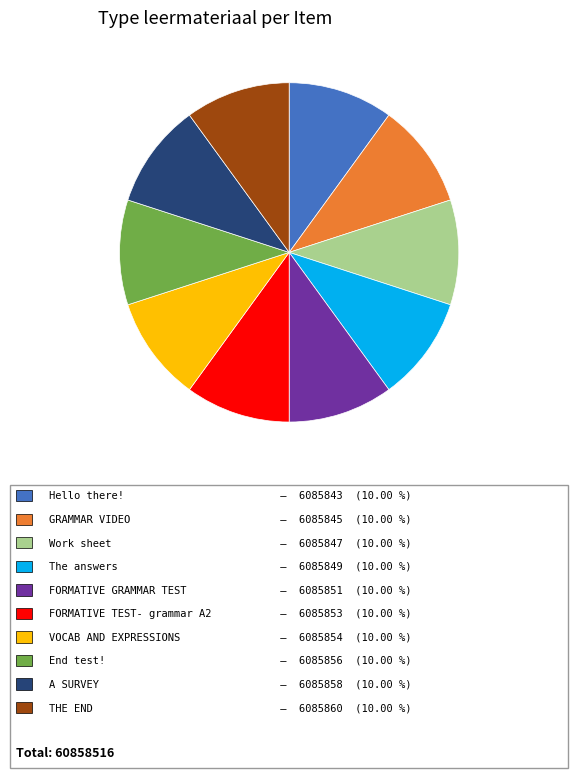

Does any single category account for the majority?

No